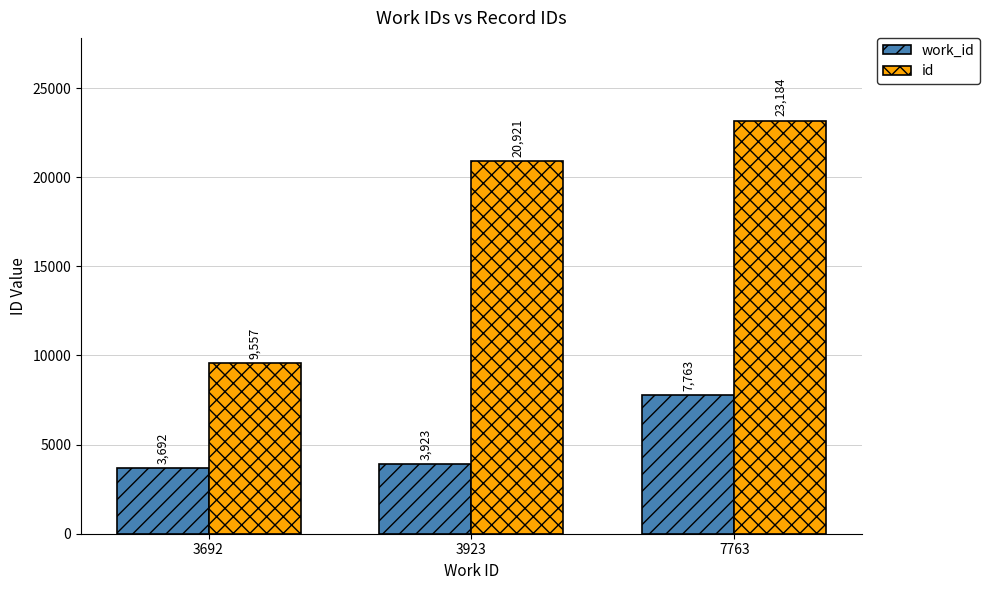

List the labels in order of id value, smallest first.

3692, 3923, 7763